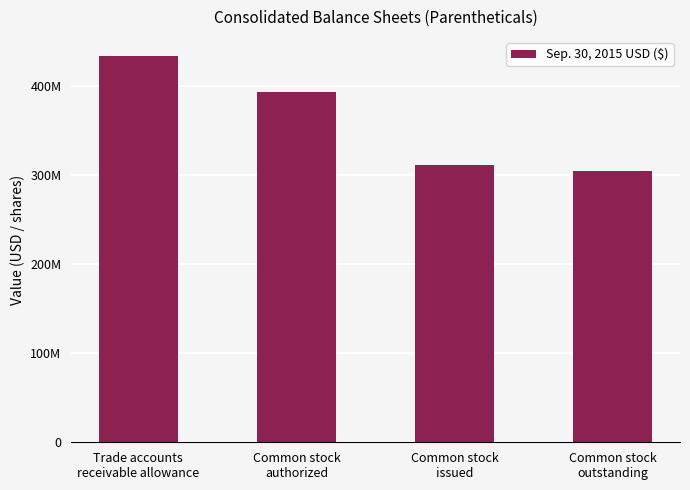

At which category does the chart reach its peak across all series?

Trade accounts
receivable allowance